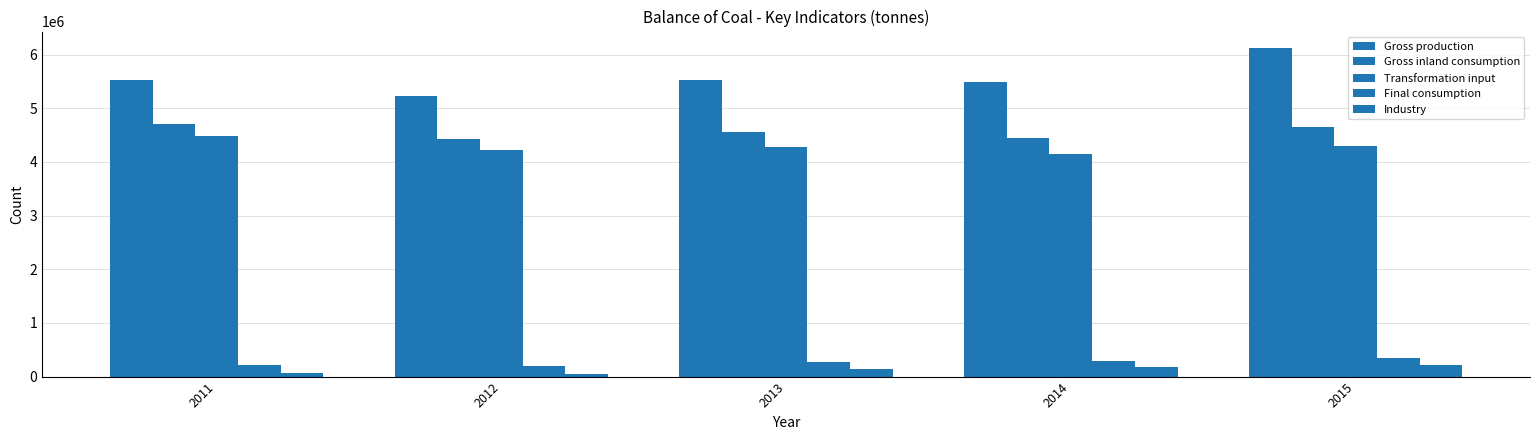

How many values in the Gross production series are below 5525602?

2